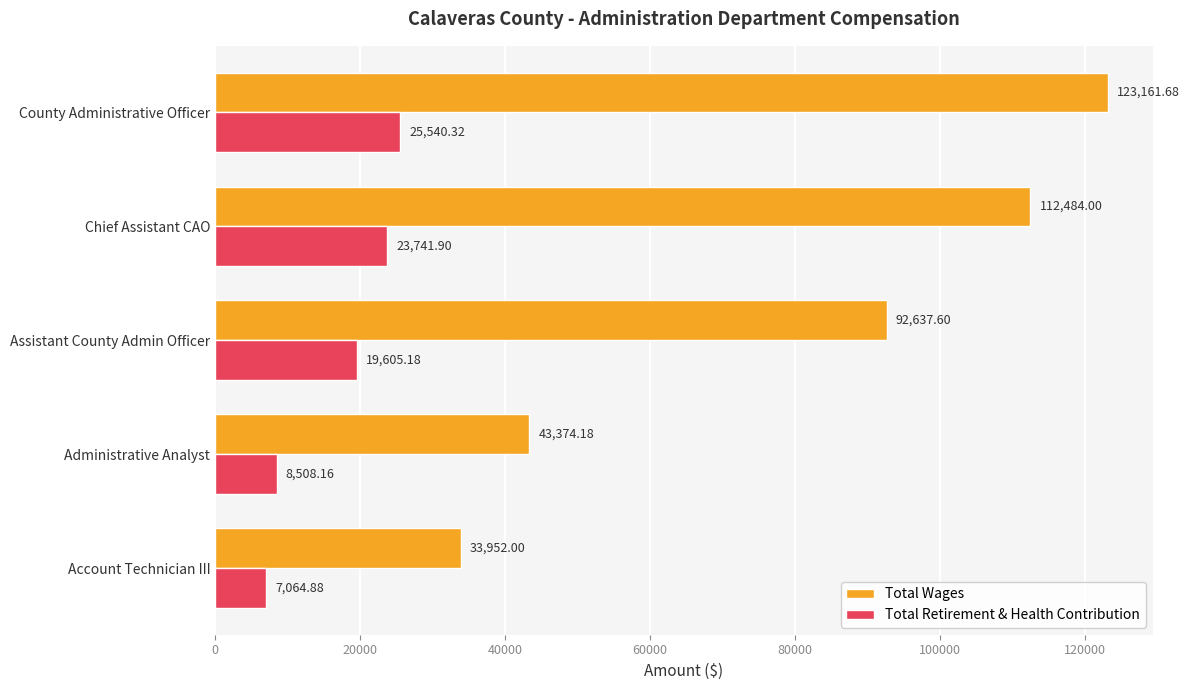

Which category has the lowest value across all series?

Account Technician III